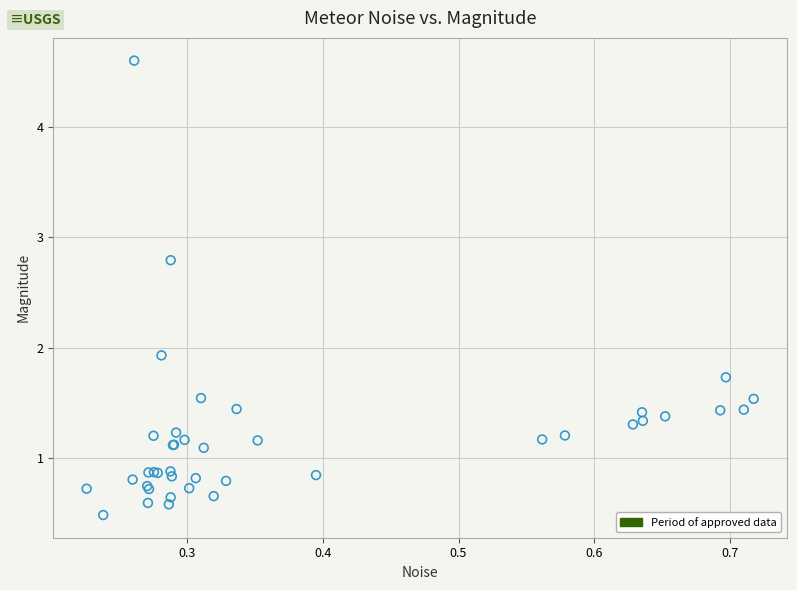

What Y value in the scatter plot is closest to 2?

1.9